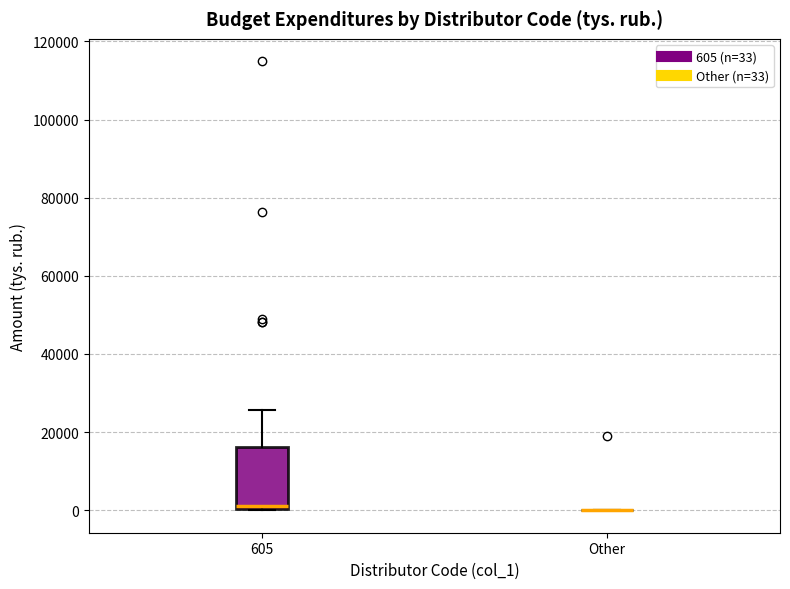

Where is the upper edge of the box for 605 on the y-axis? The values are not printed on the chart, so give them approximately, as read against the axis.

16000